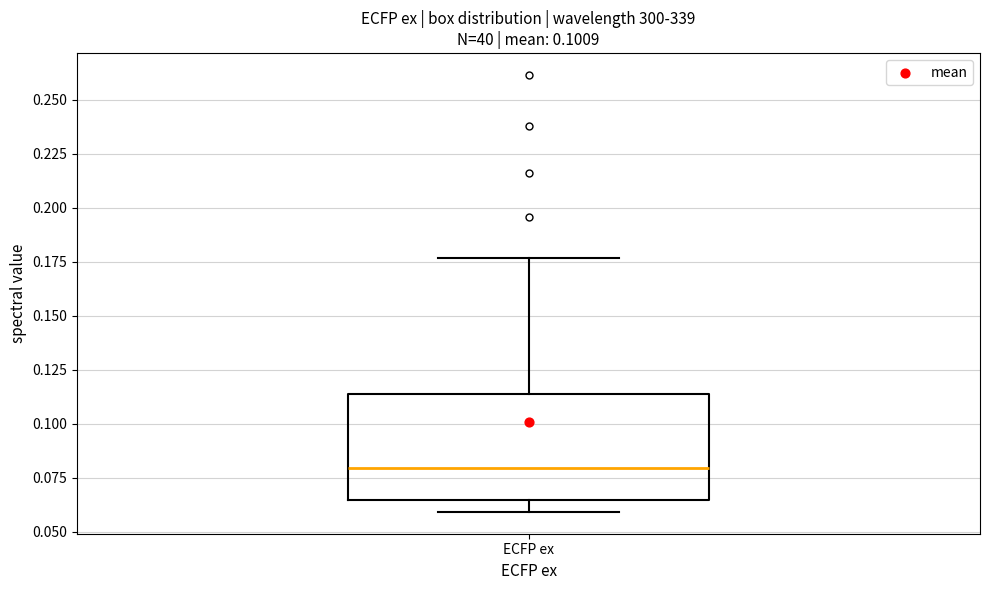

Read this box plot against the y-axis: the position of the median line, the range covered by the box, and the ends of both whiskers. The values are not printed on the chart, so give them approximately, as read against the axis.

median 0.080, box 0.065 to 0.115, whiskers 0.060 to 0.175